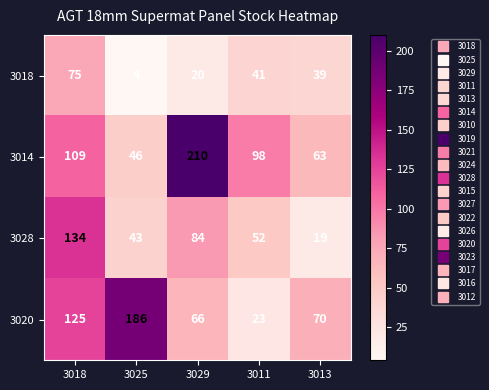

List the series in order of their peak value, highest first.

3014, 3020, 3028, 3018